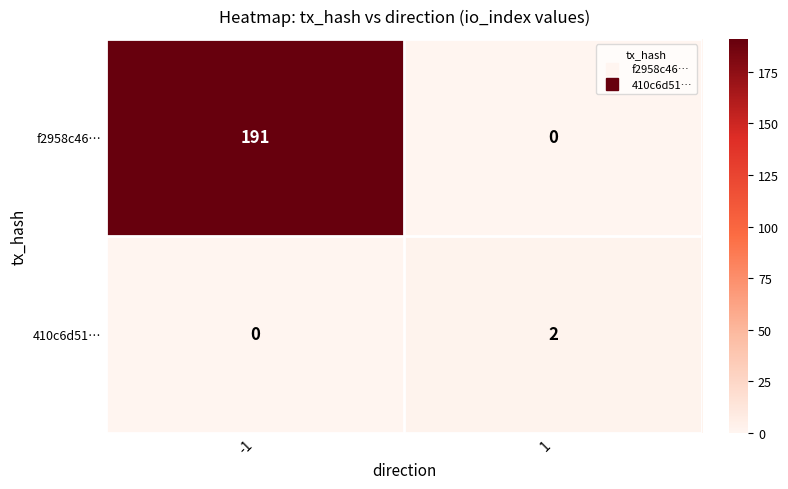

What is the spread (max minus min) of values at -1?

191